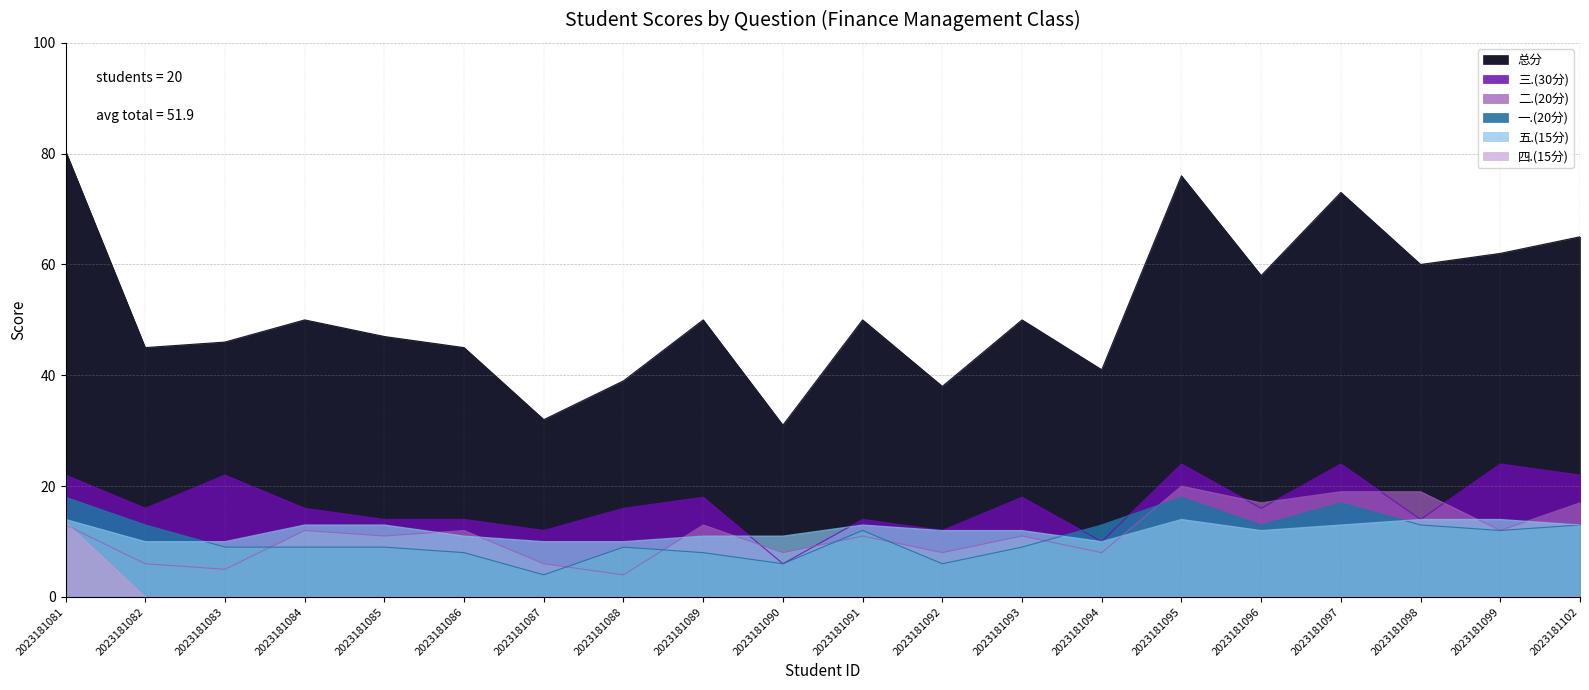

Reading left to right, transcribe all the data shown in this chart.

一.(20分): 2023181081=18.0	2023181082=13.0	2023181083=9.0	2023181084=9.0	2023181085=9.0	2023181086=8.0	2023181087=4.0	2023181088=9.0	2023181089=8.0	2023181090=6.0	2023181091=12.0	2023181092=6.0	2023181093=9.0	2023181094=13.0	2023181095=18.0	2023181096=13.0	2023181097=17.0	2023181098=13.0	2023181099=12.0	2023181102=13.0
二.(20分): 2023181081=13.0	2023181082=6.0	2023181083=5.0	2023181084=12.0	2023181085=11.0	2023181086=12.0	2023181087=6.0	2023181088=4.0	2023181089=13.0	2023181090=8.0	2023181091=11.0	2023181092=8.0	2023181093=11.0	2023181094=8.0	2023181095=20.0	2023181096=17.0	2023181097=19.0	2023181098=19.0	2023181099=12.0	2023181102=17.0
三.(30分): 2023181081=22.0	2023181082=16.0	2023181083=22.0	2023181084=16.0	2023181085=14.0	2023181086=14.0	2023181087=12.0	2023181088=16.0	2023181089=18.0	2023181090=6.0	2023181091=14.0	2023181092=12.0	2023181093=18.0	2023181094=10.0	2023181095=24.0	2023181096=16.0	2023181097=24.0	2023181098=14.0	2023181099=24.0	2023181102=22.0
四.(15分): 2023181081=13.5	2023181082=0.0	2023181083=0.0	2023181084=0.0	2023181085=0.0	2023181086=0.0	2023181087=0.0	2023181088=0.0	2023181089=0.0	2023181090=0.0	2023181091=0.0	2023181092=0.0	2023181093=0.0	2023181094=0.0	2023181095=0.0	2023181096=0.0	2023181097=0.0	2023181098=0.0	2023181099=0.0	2023181102=0.0
五.(15分): 2023181081=14.0	2023181082=10.0	2023181083=10.0	2023181084=13.0	2023181085=13.0	2023181086=11.0	2023181087=10.0	2023181088=10.0	2023181089=11.0	2023181090=11.0	2023181091=13.0	2023181092=12.0	2023181093=12.0	2023181094=10.0	2023181095=14.0	2023181096=12.0	2023181097=13.0	2023181098=14.0	2023181099=14.0	2023181102=13.0
总分: 2023181081=80.5	2023181082=45.0	2023181083=46.0	2023181084=50.0	2023181085=47.0	2023181086=45.0	2023181087=32.0	2023181088=39.0	2023181089=50.0	2023181090=31.0	2023181091=50.0	2023181092=38.0	2023181093=50.0	2023181094=41.0	2023181095=76.0	2023181096=58.0	2023181097=73.0	2023181098=60.0	2023181099=62.0	2023181102=65.0